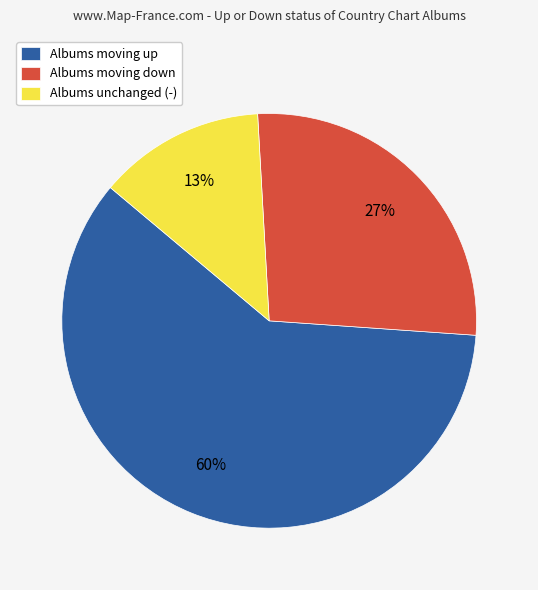

What is the ratio of the value at Albums unchanged (-) to the value at Albums moving down?

0.5